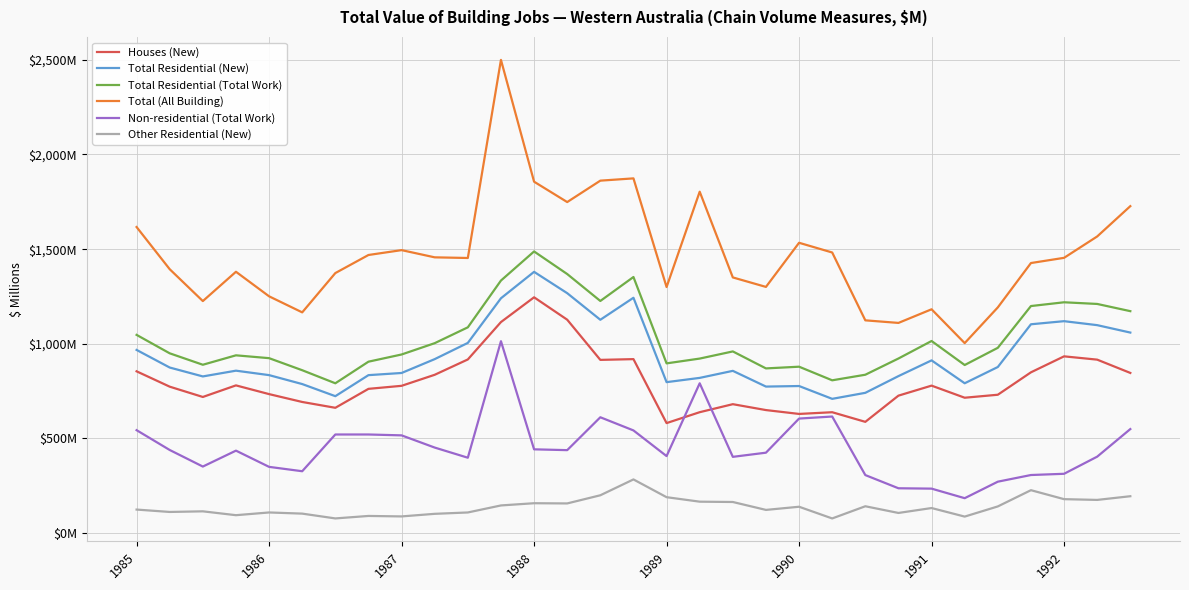

True or false: Total Residential (New) has more than 1 interior local peaks.

True